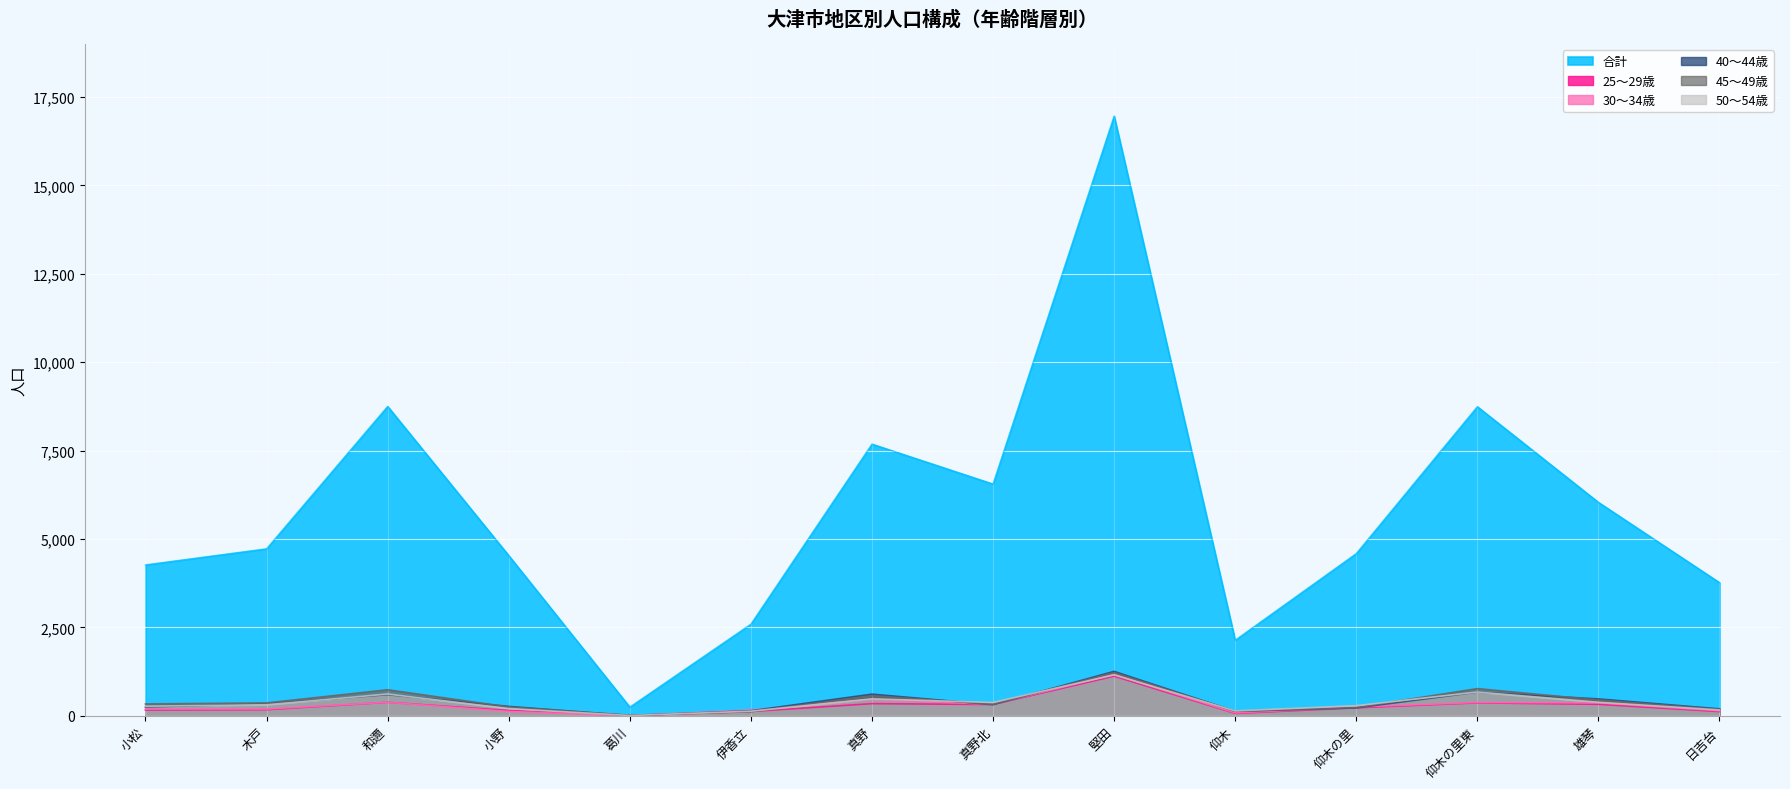

True or false: 30〜34歳 has a value of 169 at 伊香立.

True